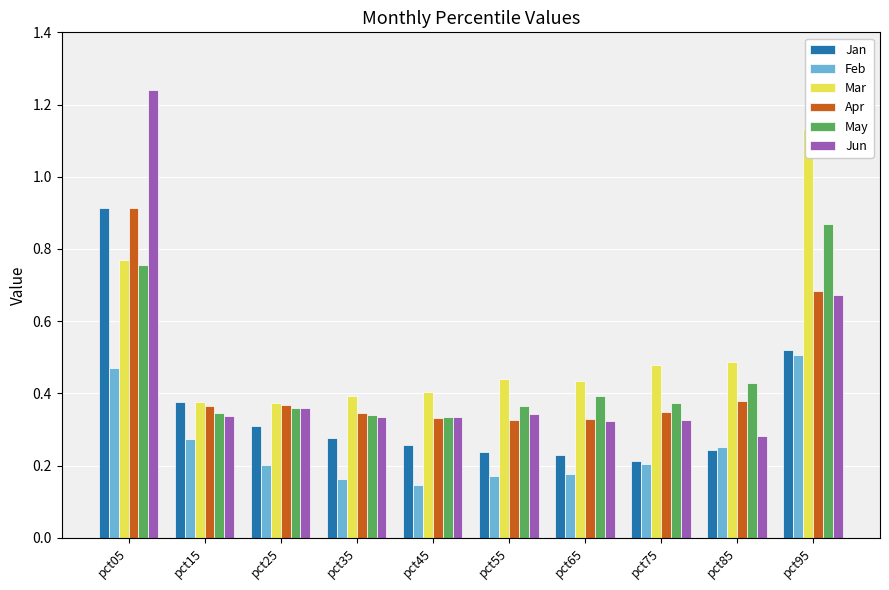

Reading left to right, what are all the values shown in this chart?

Jan: 0.9	0.4	0.3	0.3	0.3	0.2	0.2	0.2	0.2	0.5
Feb: 0.5	0.3	0.2	0.2	0.1	0.2	0.2	0.2	0.3	0.5
Mar: 0.8	0.4	0.4	0.4	0.4	0.4	0.4	0.5	0.5	1.1
Apr: 0.9	0.4	0.4	0.3	0.3	0.3	0.3	0.3	0.4	0.7
May: 0.8	0.3	0.4	0.3	0.3	0.4	0.4	0.4	0.4	0.9
Jun: 1.2	0.3	0.4	0.3	0.3	0.3	0.3	0.3	0.3	0.7